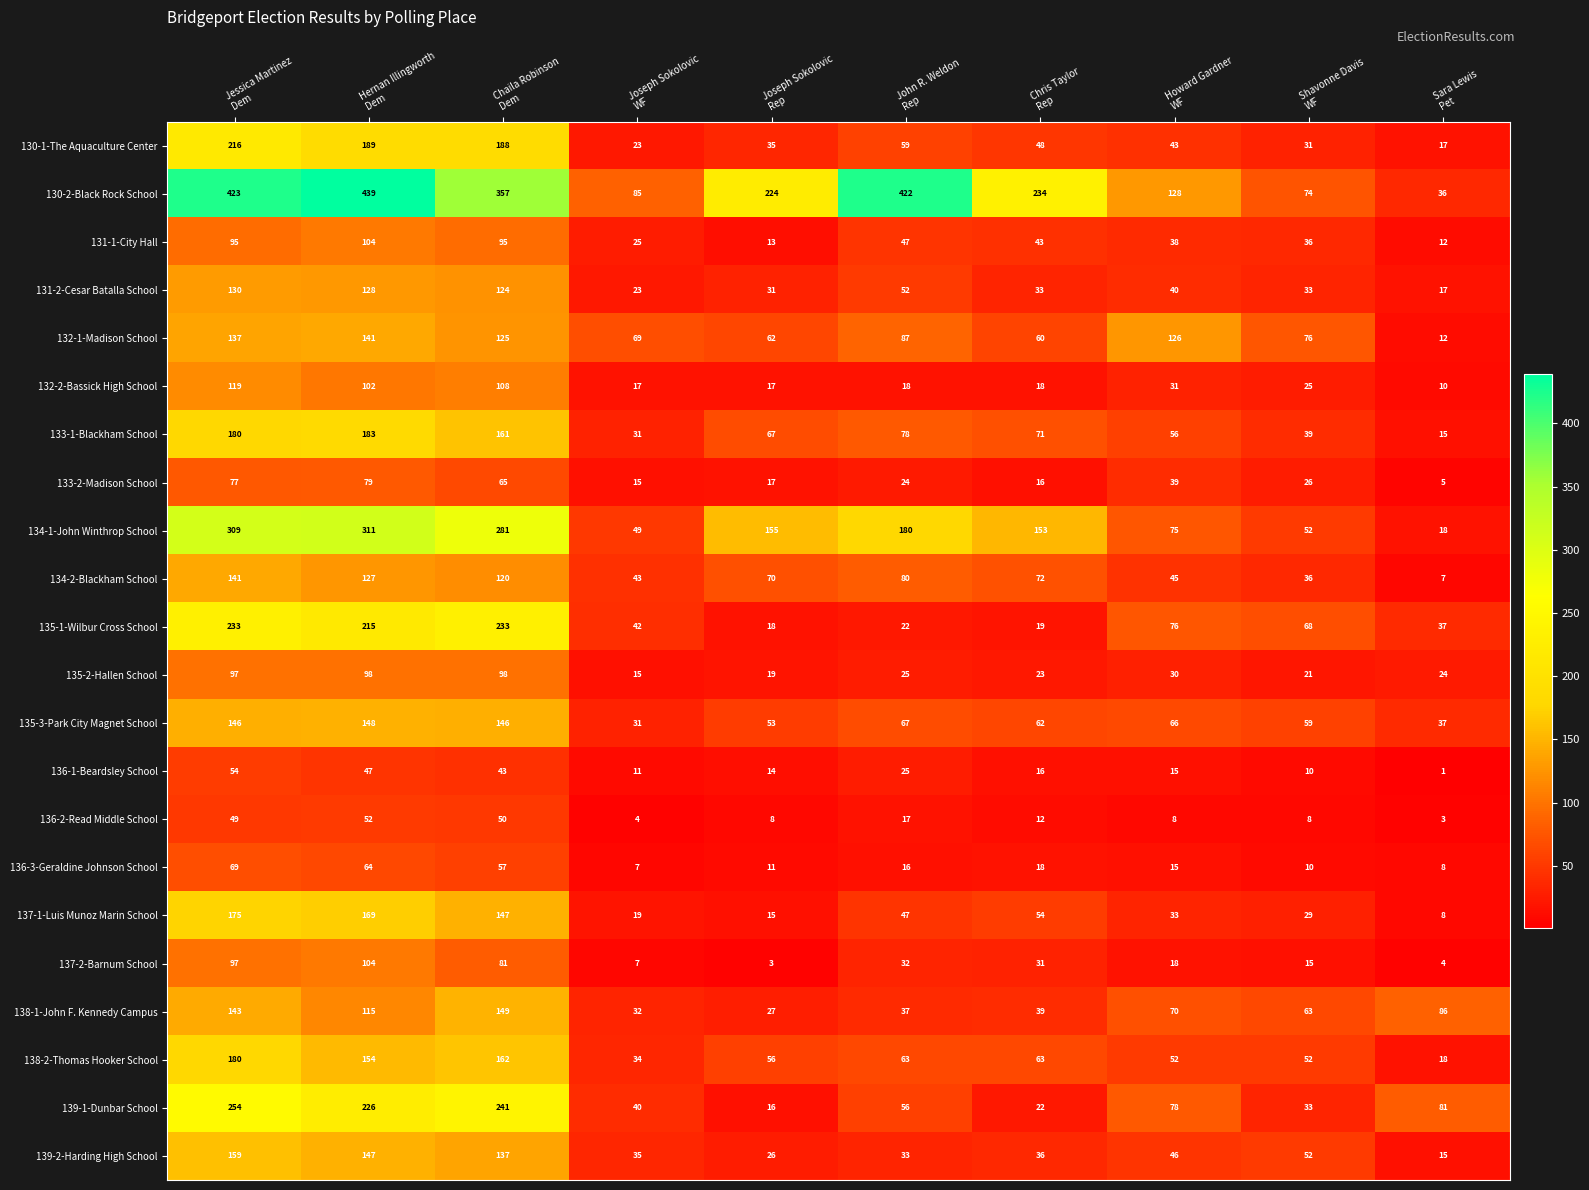

What is the difference between the second highest and minimum values in the 130-2-Black Rock School series?

387